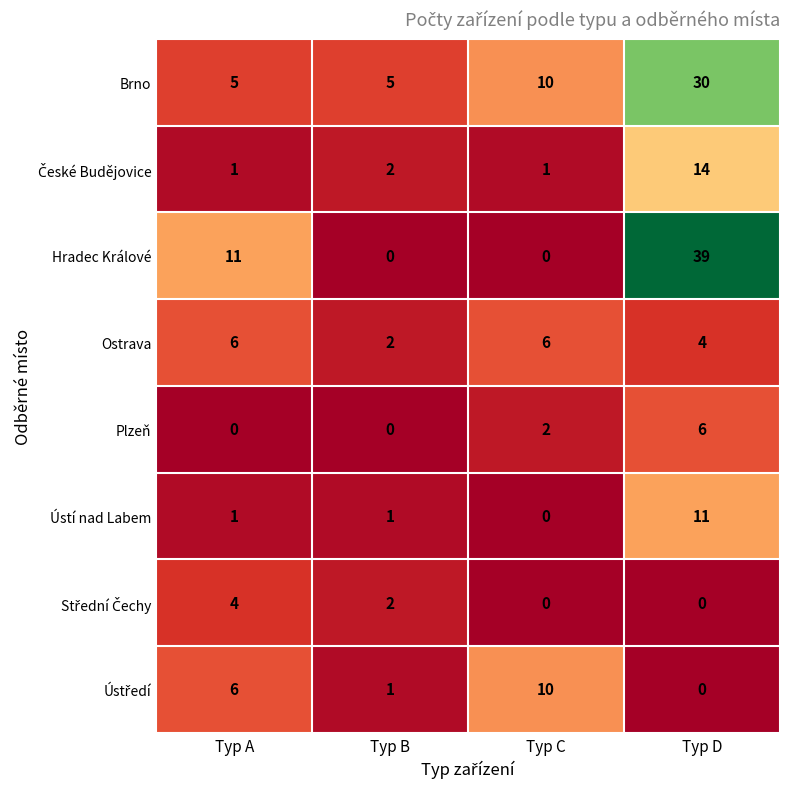

The value of Hradec Králové at Typ B is 0. True or false?

True